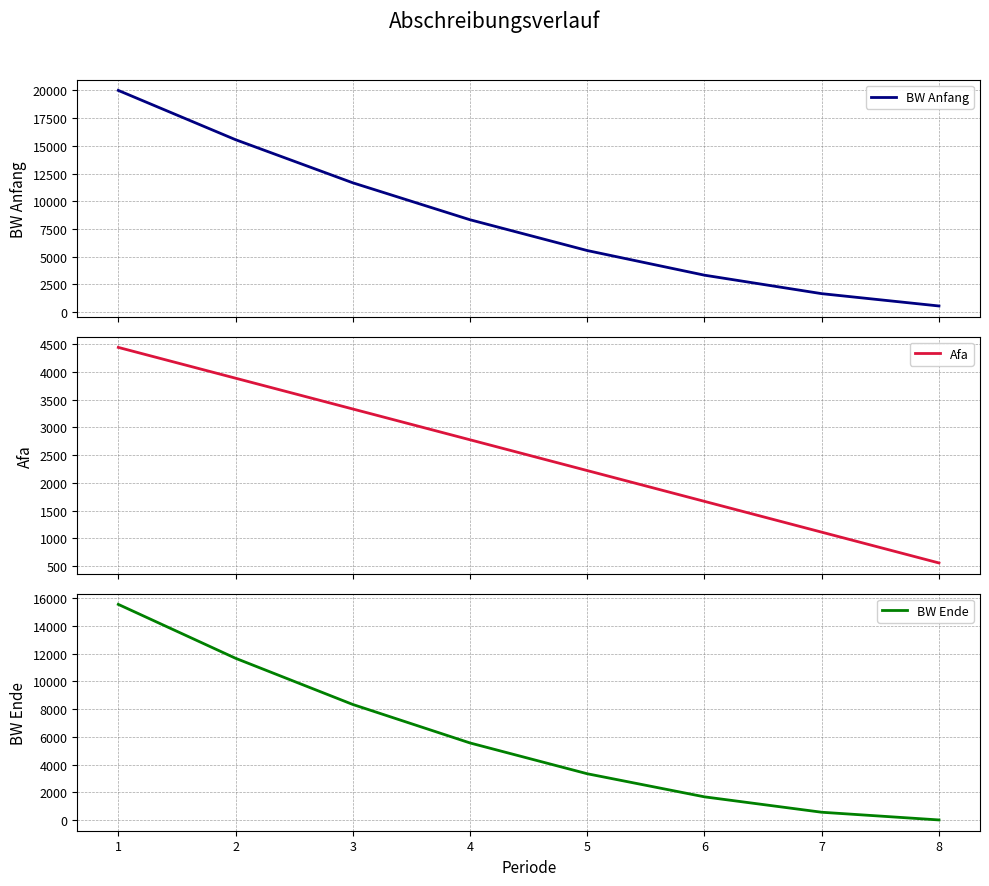

Reading left to right, transcribe all the data shown in this chart.

BW Anfang: 0=20000.0	1=15555.5	2=11666.6	3=8333.2	4=5555.4	5=3333.2	6=1666.5	7=555.4
Afa: 0=4444.5	1=3888.9	2=3333.4	3=2777.8	4=2222.2	5=1666.7	6=1111.1	7=555.6
BW Ende: 0=15555.5	1=11666.6	2=8333.2	3=5555.4	4=3333.2	5=1666.5	6=555.4	7=-0.2